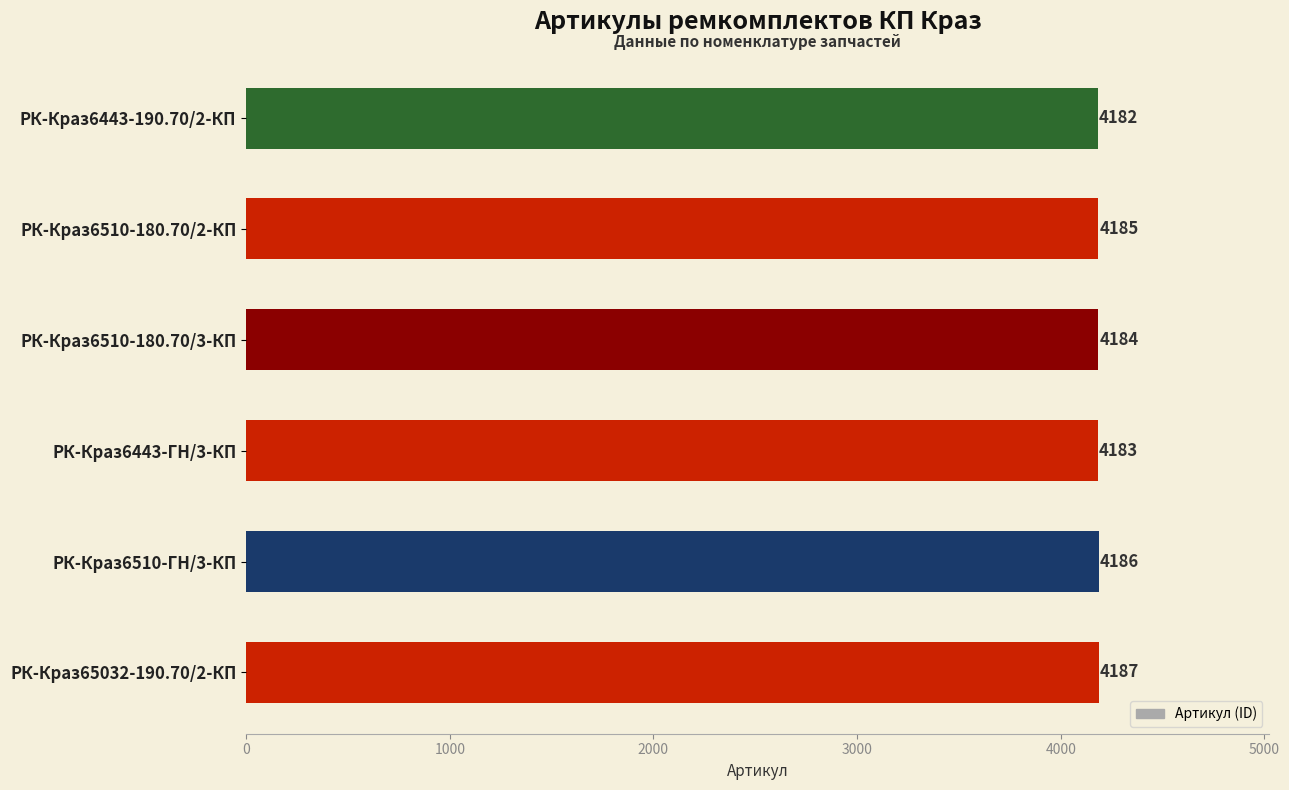

What is the label of the 6th bar from the top?

РК-Краз65032-190.70/2-КП